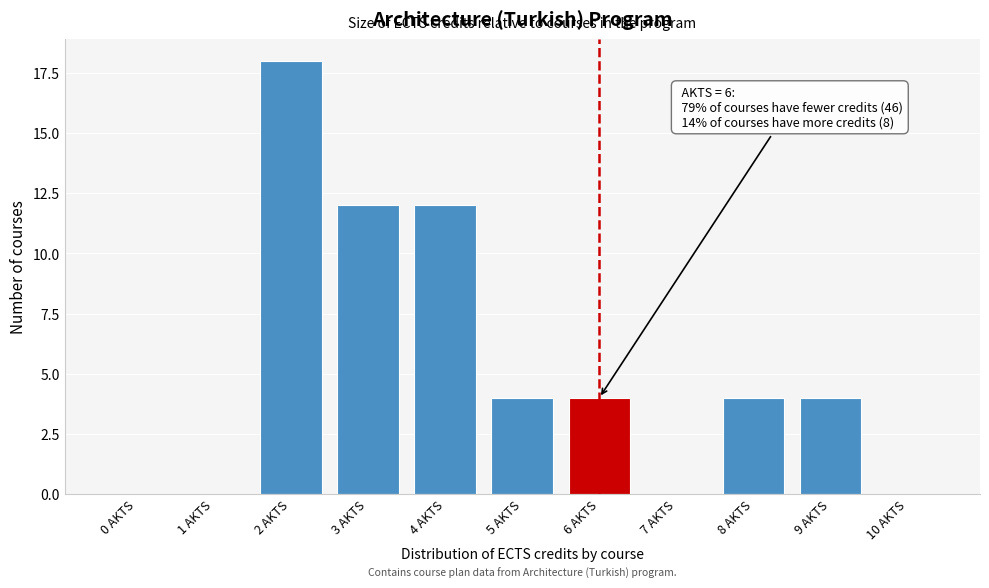

Reading left to right, extract all data points from this chart.

0 AKTS=0	1 AKTS=0	2 AKTS=18	3 AKTS=12	4 AKTS=12	5 AKTS=4	6 AKTS=4	7 AKTS=0	8 AKTS=4	9 AKTS=4	10 AKTS=0